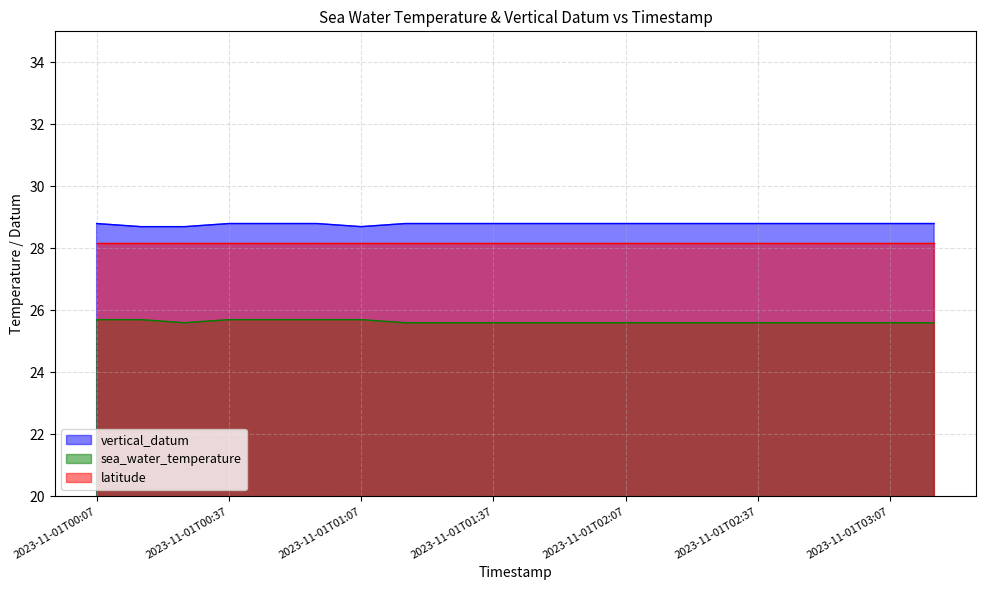

Which series has the widest spread of values?

vertical_datum